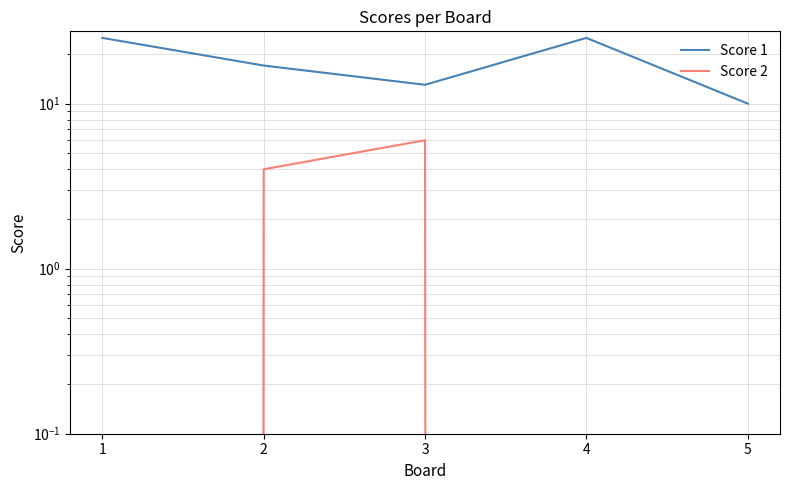

True or false: Score 2 and Score 1 intersect in this chart.

False